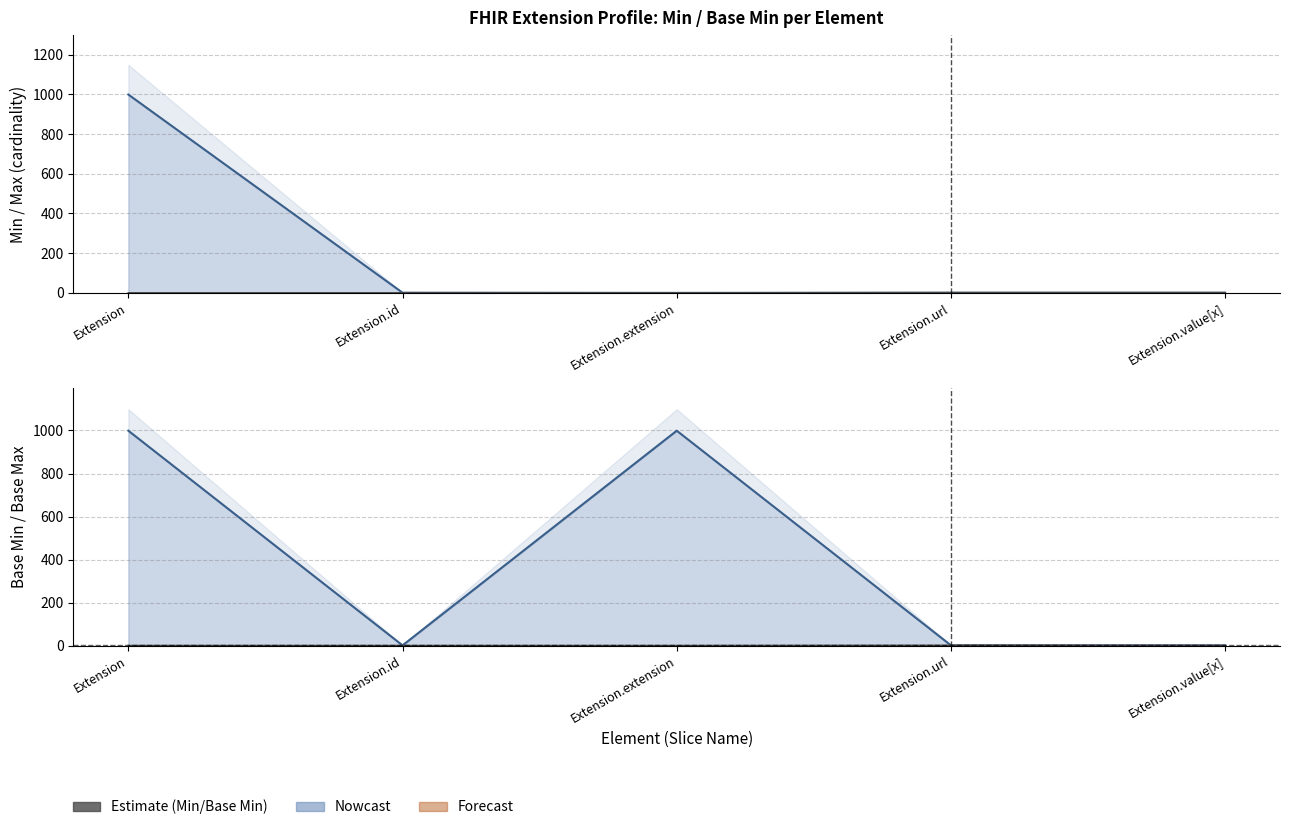

What position from the right is Extension?

5